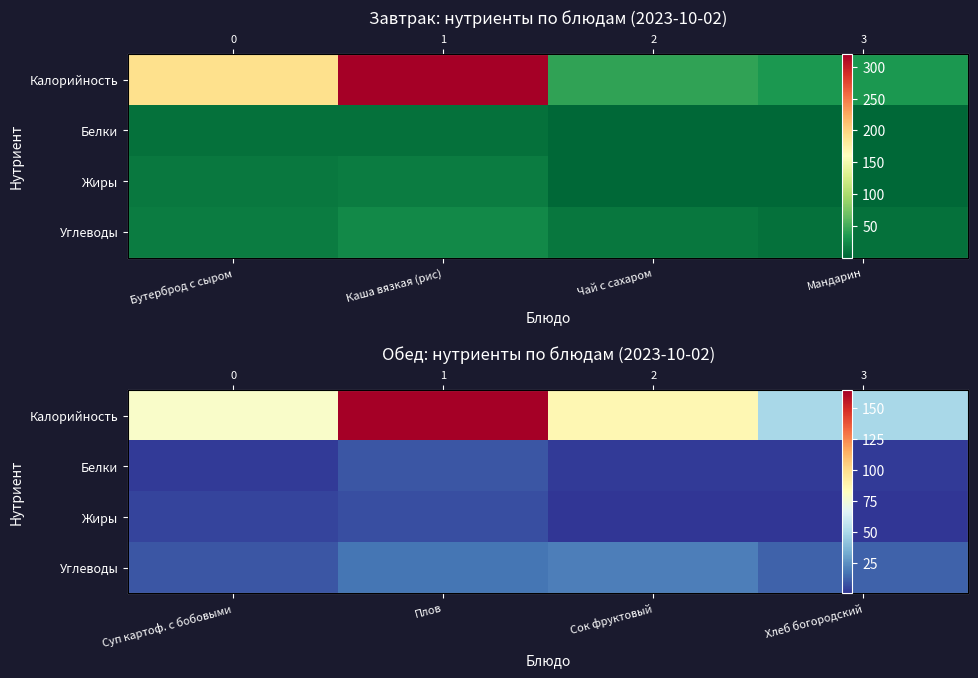

What is the sum of the Жиры values at Суп картоф. с бобовыми and Сок фруктовый?

4.4